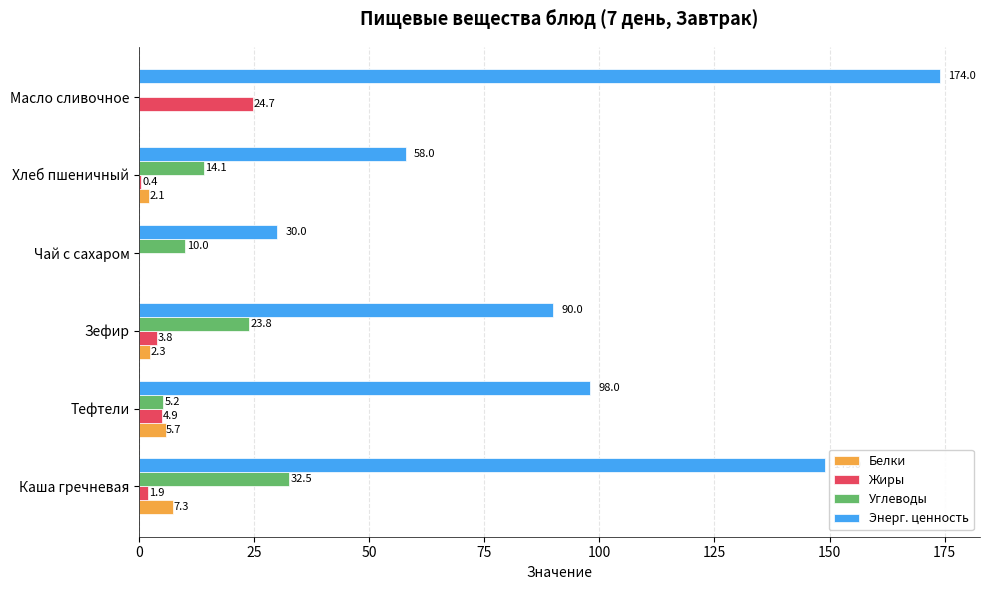

Which series has the largest total across all categories?

Энерг. ценность